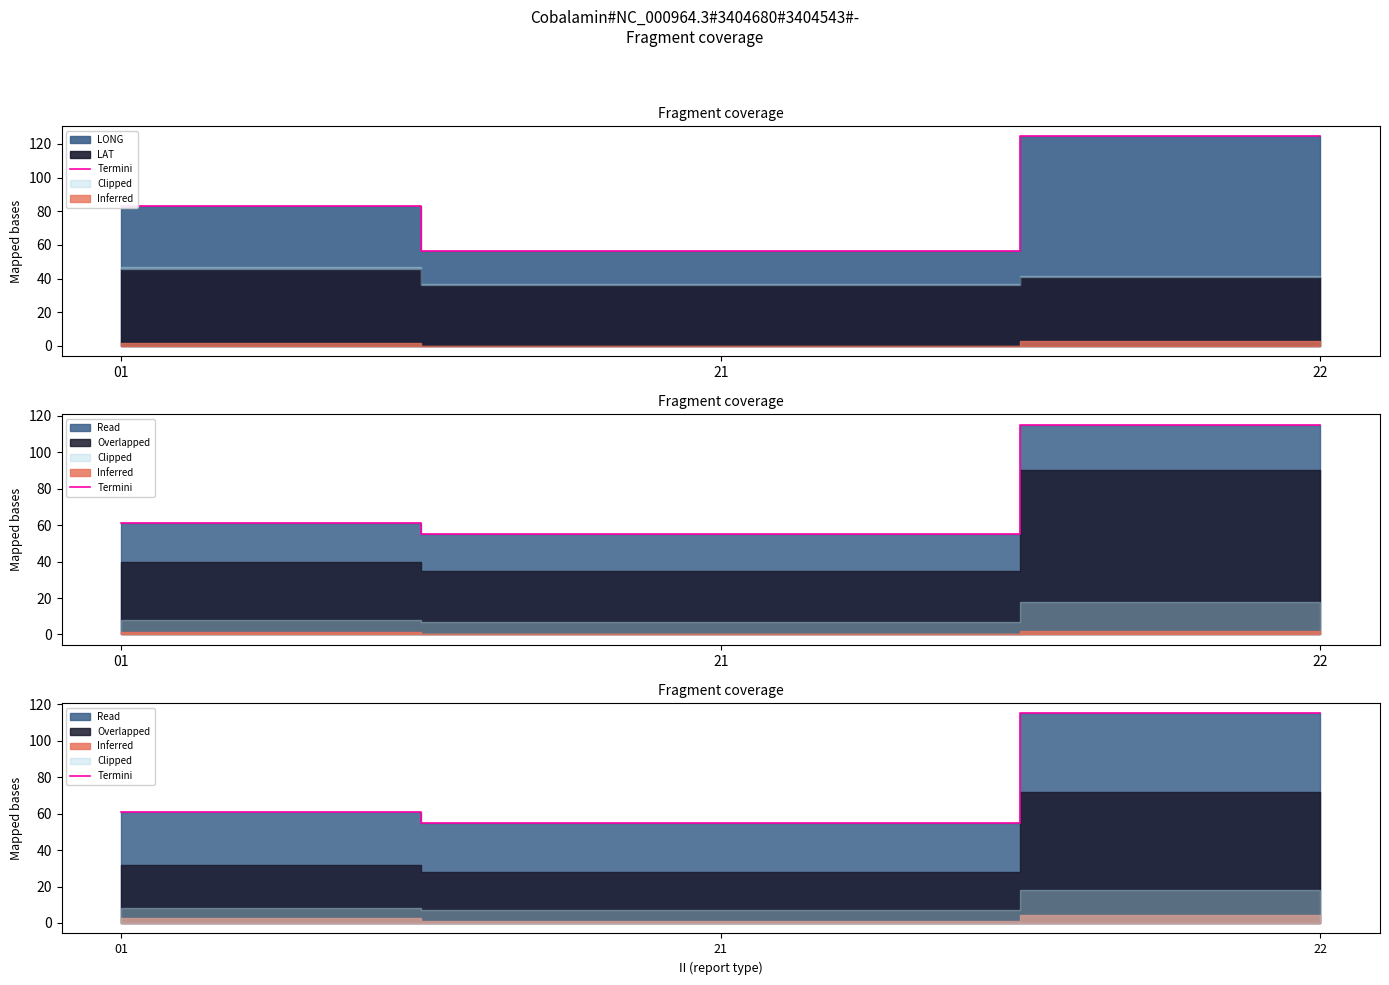

What is the difference between the maximum and minimum values?

60